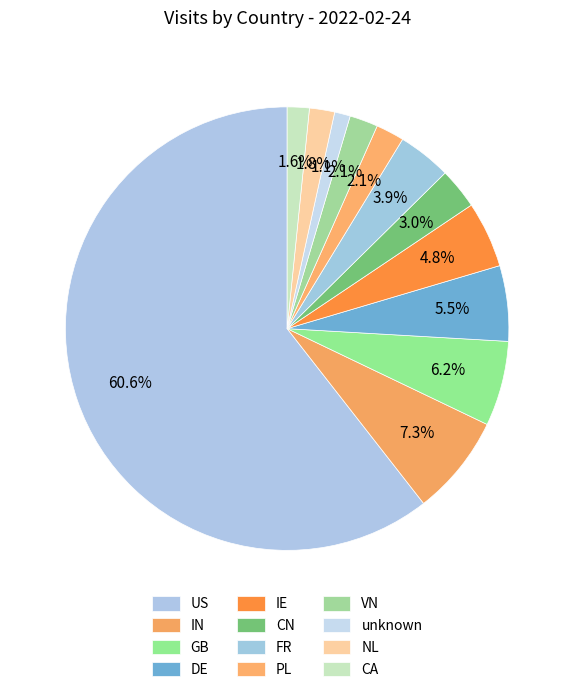

To the nearest percent, what percentage of the pie is CA?

2%